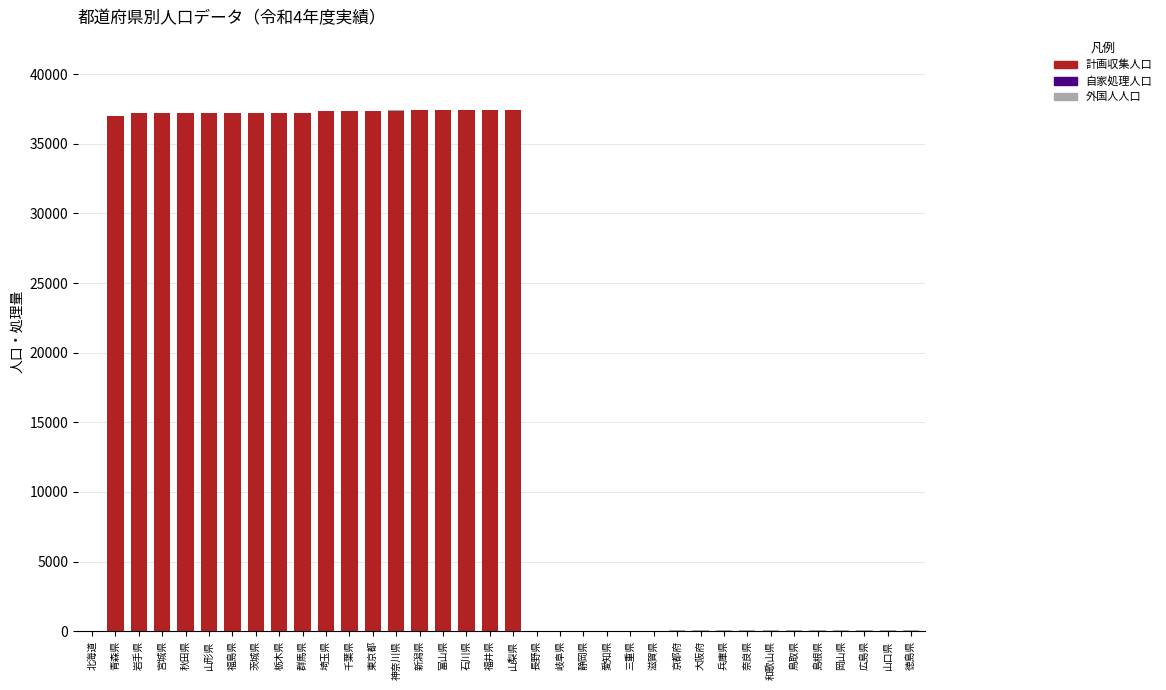

The value of 計画収集人口 at 神奈川県 is 20038. True or false?

False